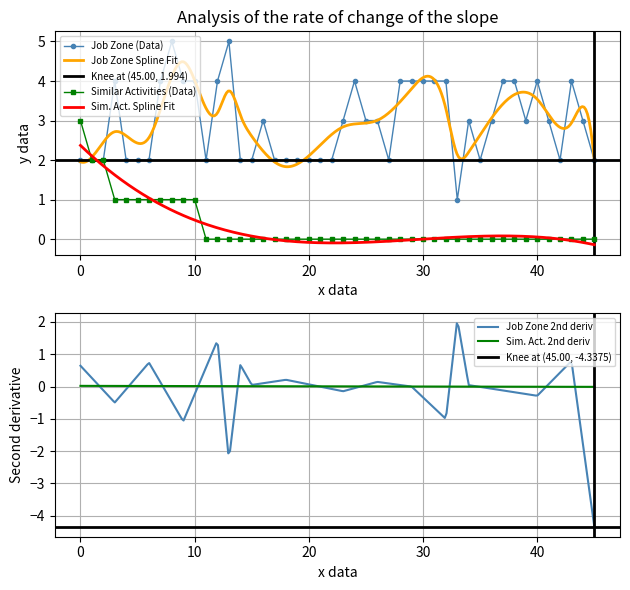

What is the highest value of the Job Zone (Data) series?

5